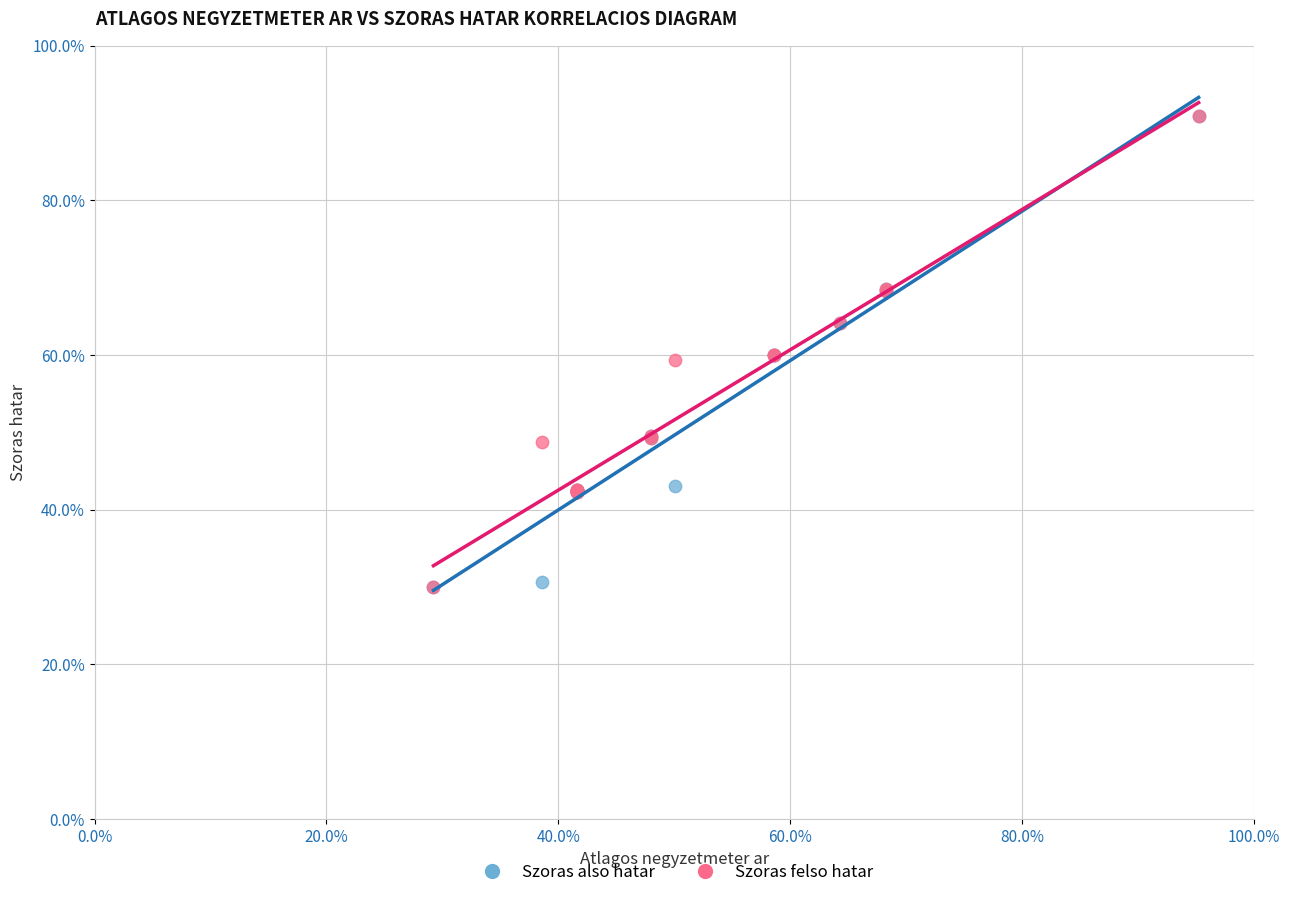

What are all the series names shown in the legend?

Szoras also hatar, Szoras felso hatar